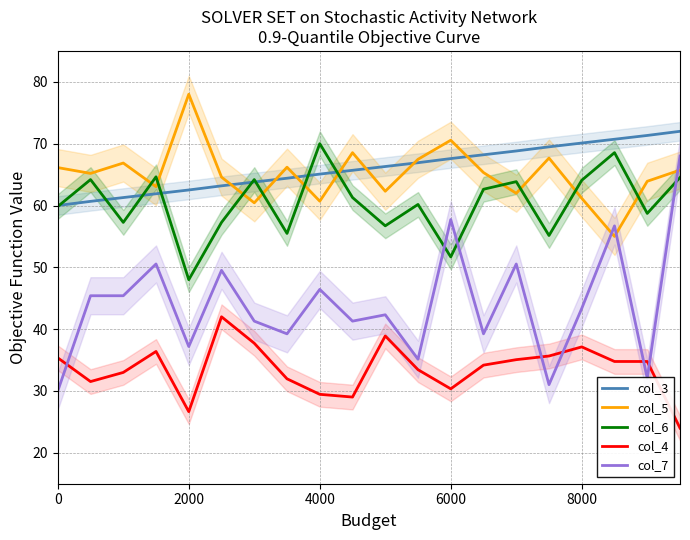

Is it true that col_6 equals 16.8 at 6000?

False